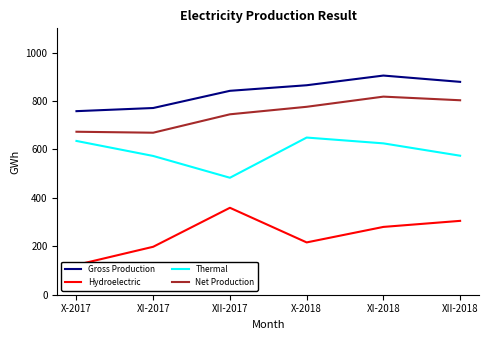

What is the sum of the Thermal values at XII-2017 and X-2017?

1118